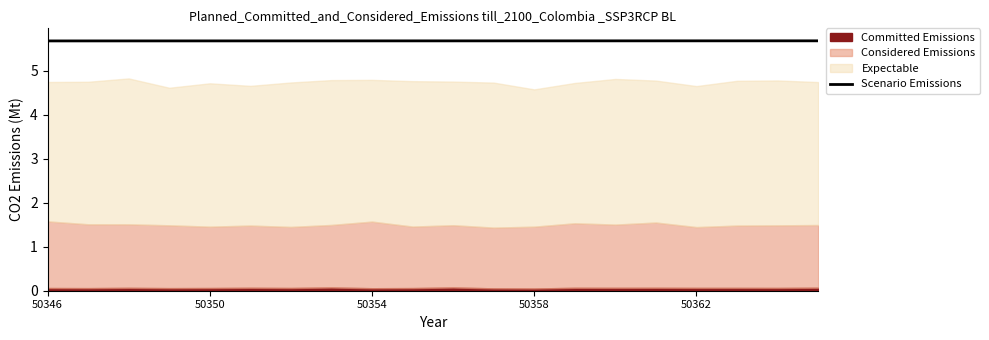

What is the lowest value of the Scenario Emissions series?

5.7